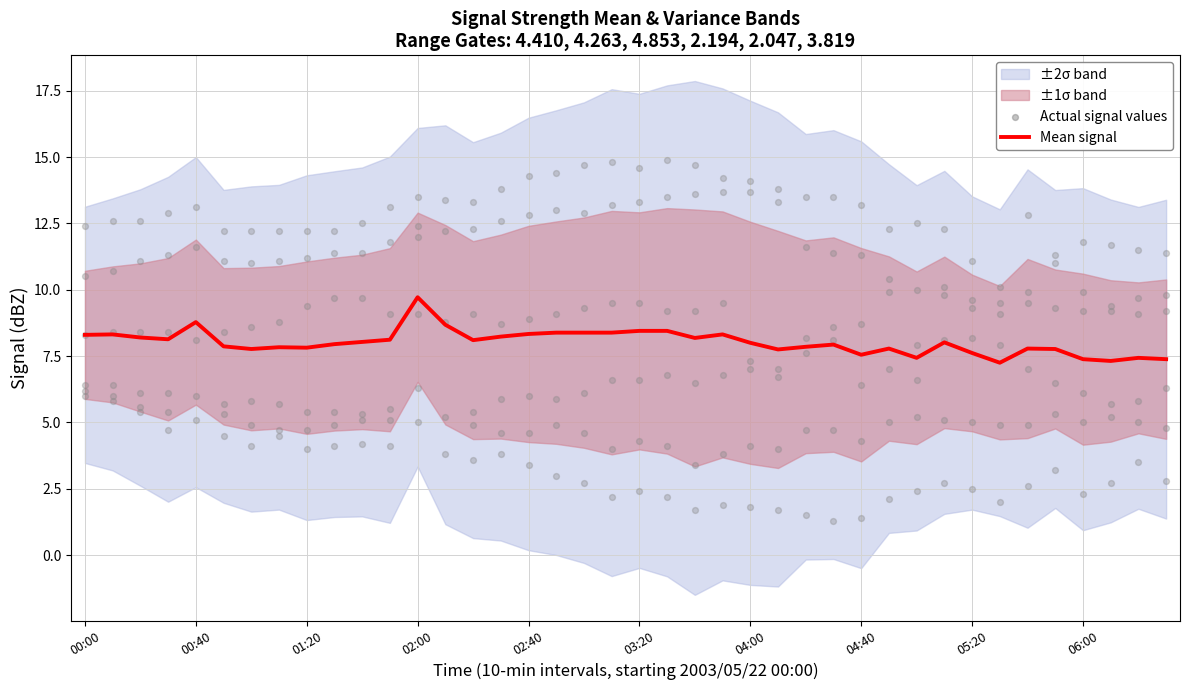

What is the maximum value for Mean signal?

9.7